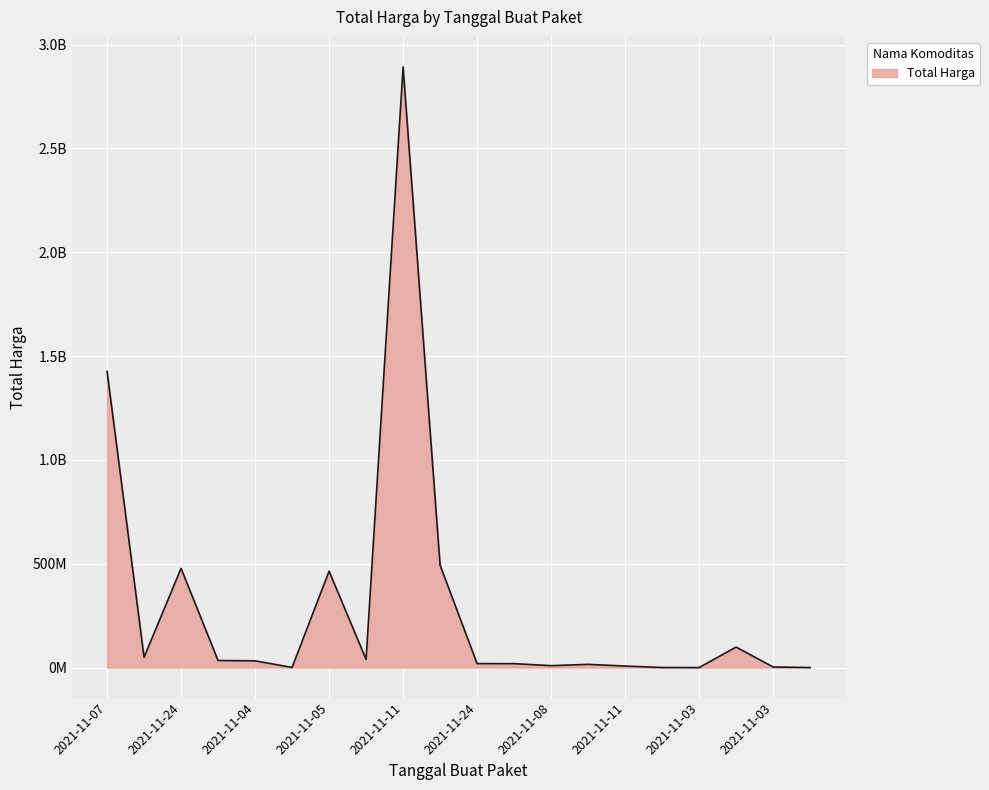

At which category does the chart reach its minimum across all series?

2021-11-03